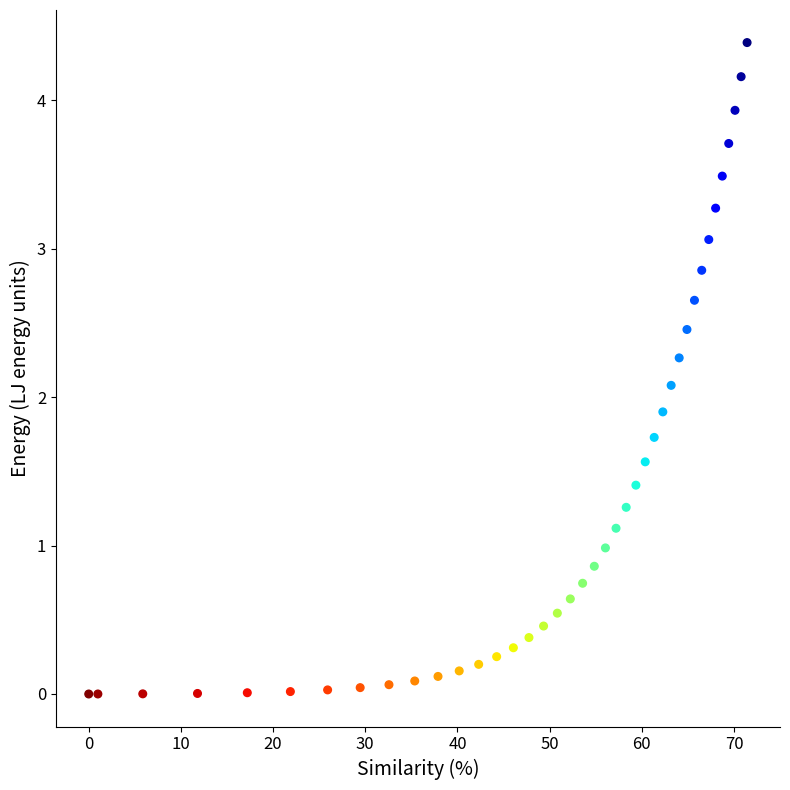

What is the range of Y values (max minus min)?

4.4